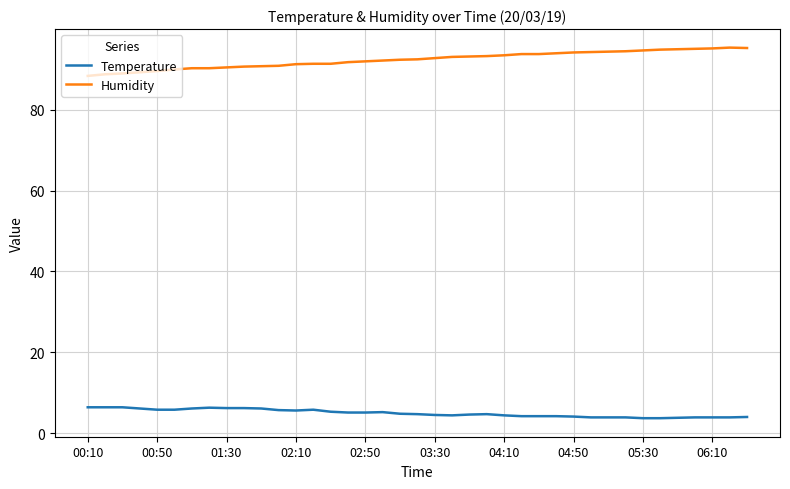

True or false: Humidity and Temperature cross at least once.

False